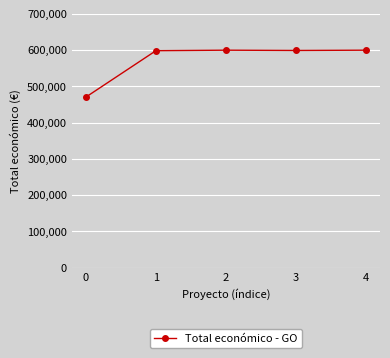

At which label does the data first exceed 599211?

2